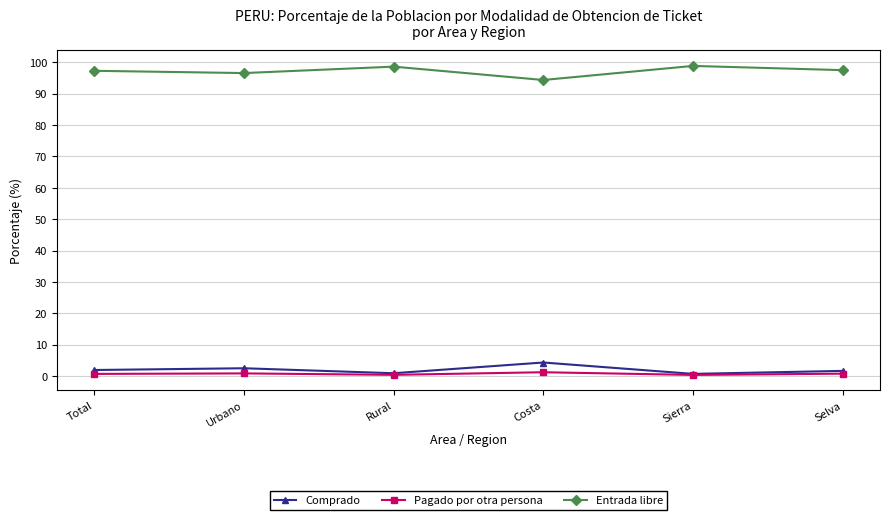

What is the label of the 6th point from the left?

Selva